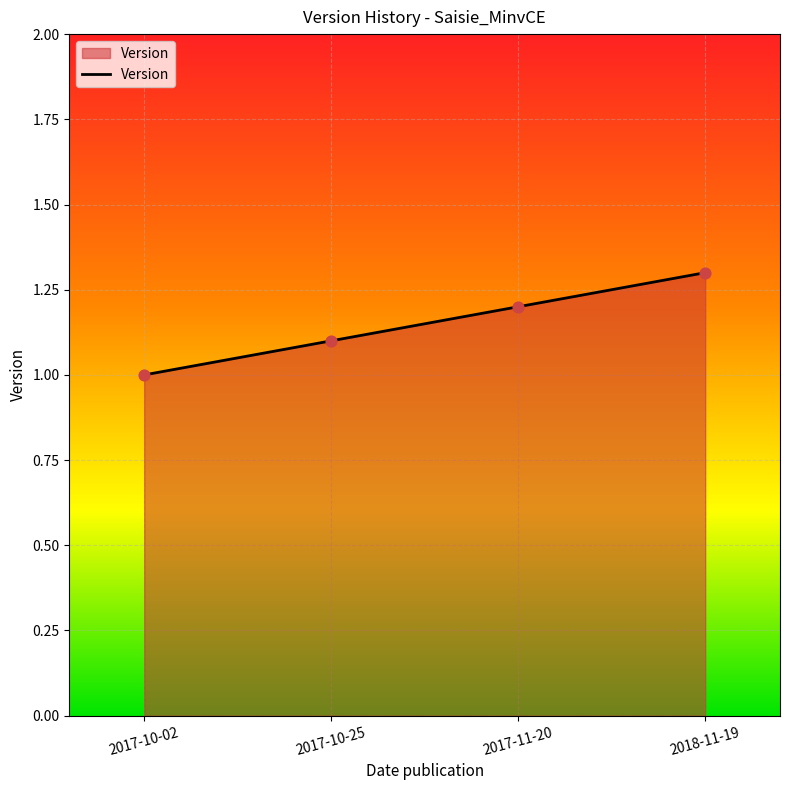

What is the change in value from 2017-10-02 to 2017-11-20?

+0.2